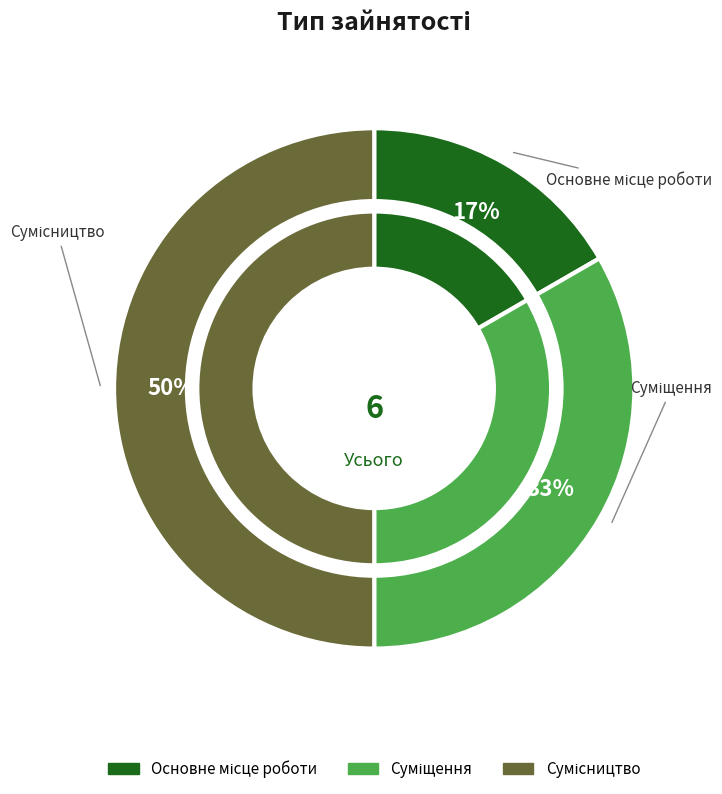

Combined, do Основне місце роботи and Суміщення account for over 50%?

No